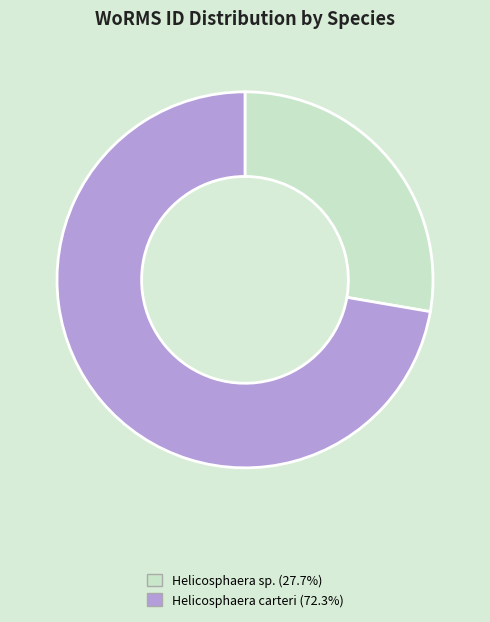

Is there a majority slice in this chart?

Yes